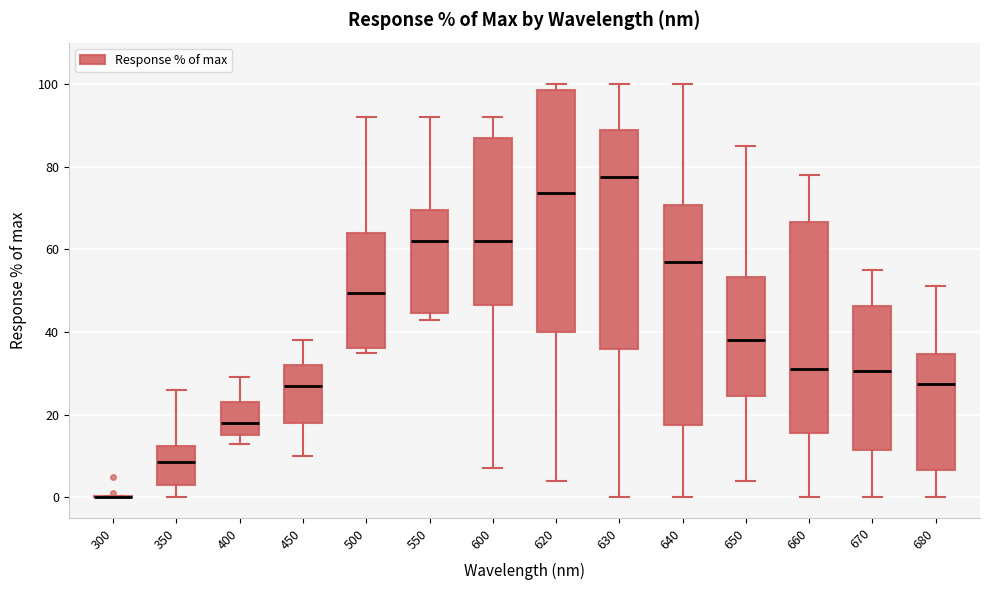

Reading left to right, transcribe this box plot: for each box, give where its median line is, the range the box spans, and where its two whiskers end, as read against the y-axis. The values are not printed on the chart, so give them approximately, as read against the axis.

300: box collapsed to a line at 0, whiskers 0 to 0
350: median 8, box 4 to 12, whiskers 0 to 26
400: median 18, box 16 to 24, whiskers 14 to 30
450: median 28, box 18 to 32, whiskers 10 to 38
500: median 50, box 36 to 64, whiskers 36 (just below the box's lower edge) to 92
550: median 62, box 44 to 70, whiskers 44 (just below the box's lower edge) to 92
600: median 62, box 46 to 88, whiskers 8 to 92
620: median 74, box 40 to 98, whiskers 4 to 100
630: median 78, box 36 to 88, whiskers 0 to 100
640: median 58, box 18 to 70, whiskers 0 to 100
650: median 38, box 24 to 54, whiskers 4 to 86
660: median 32, box 16 to 66, whiskers 0 to 78
670: median 30, box 12 to 46, whiskers 0 to 56
680: median 28, box 6 to 34, whiskers 0 to 52